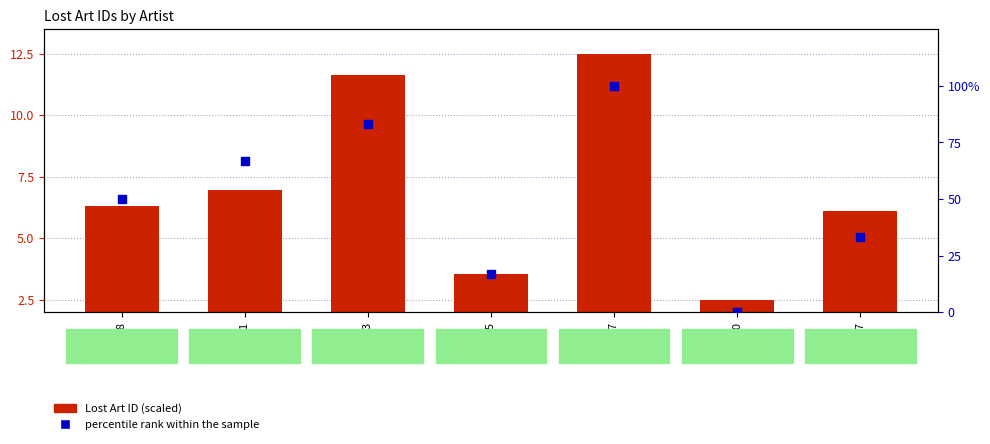

Which series reaches the maximum Y coordinate?

percentile rank within the sample